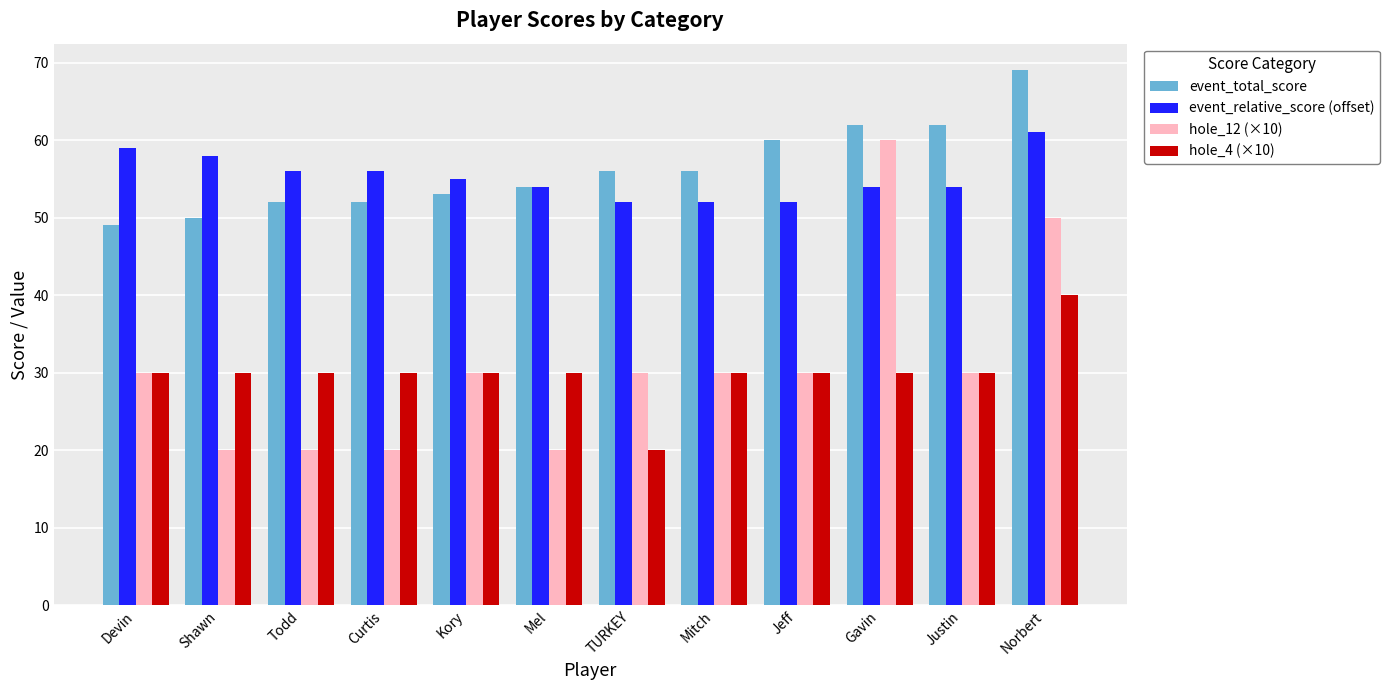

What is the greatest value displayed?

69